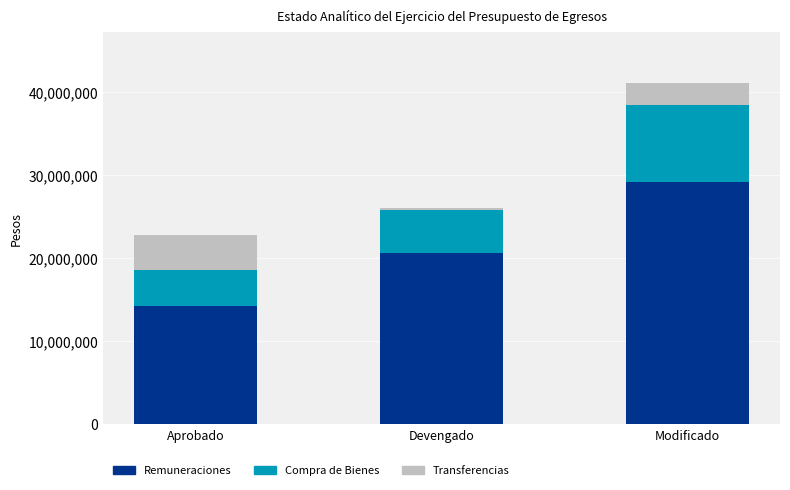

At which label does Remuneraciones reach its peak?

Modificado